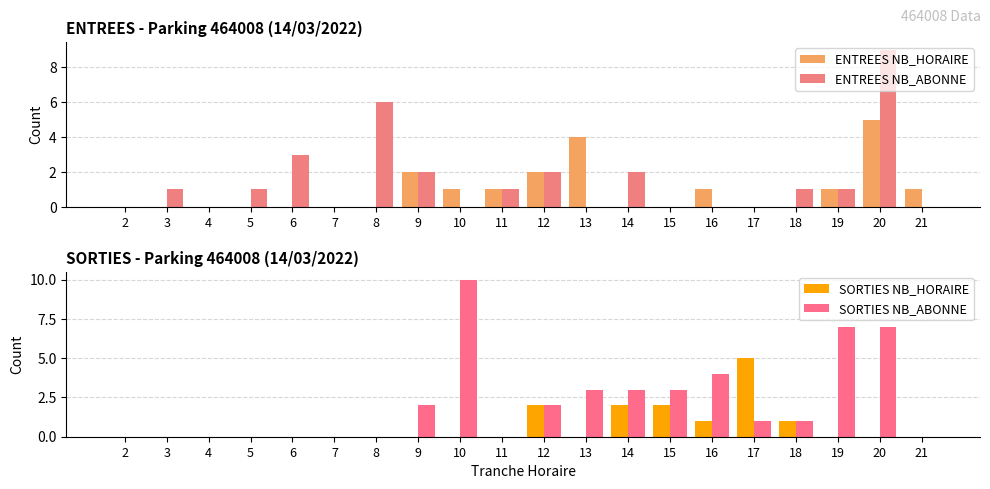

Which series changed the most between 7 and 18?

ENTREES NB_ABONNE